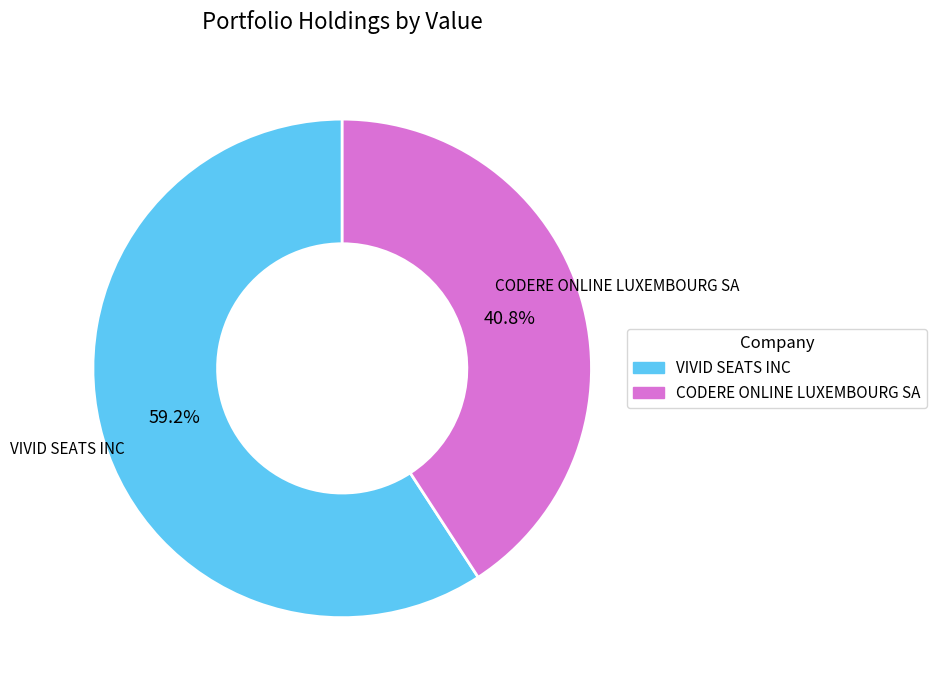

Is there a majority slice in this chart?

Yes